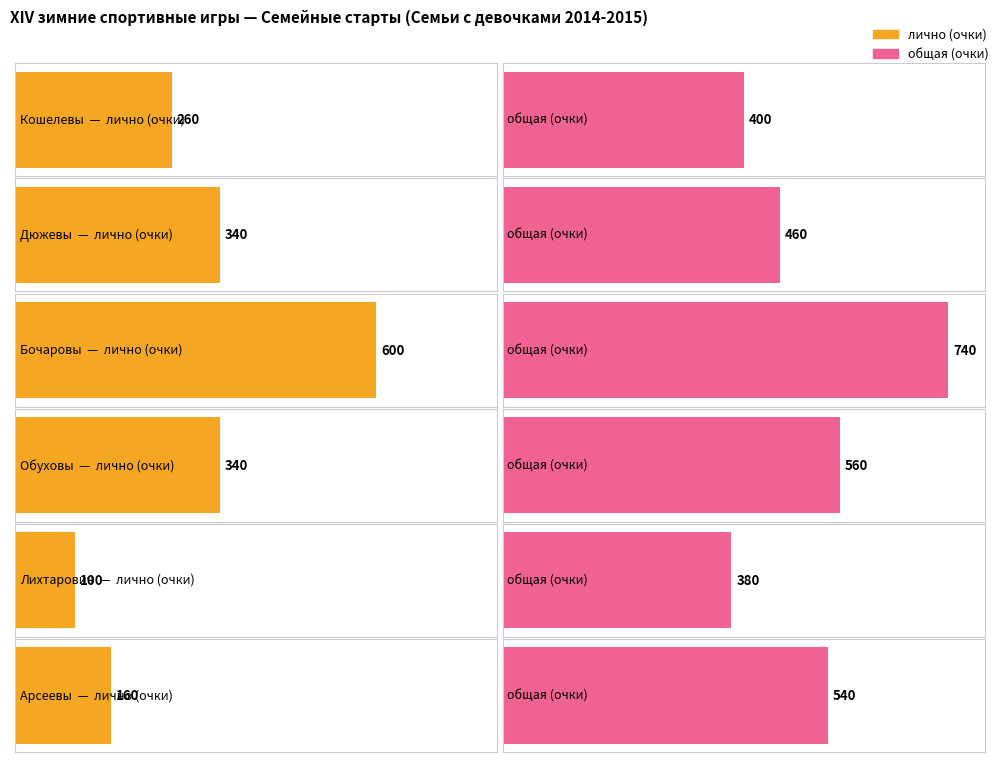

Which series has the widest spread of values?

лично (очки)